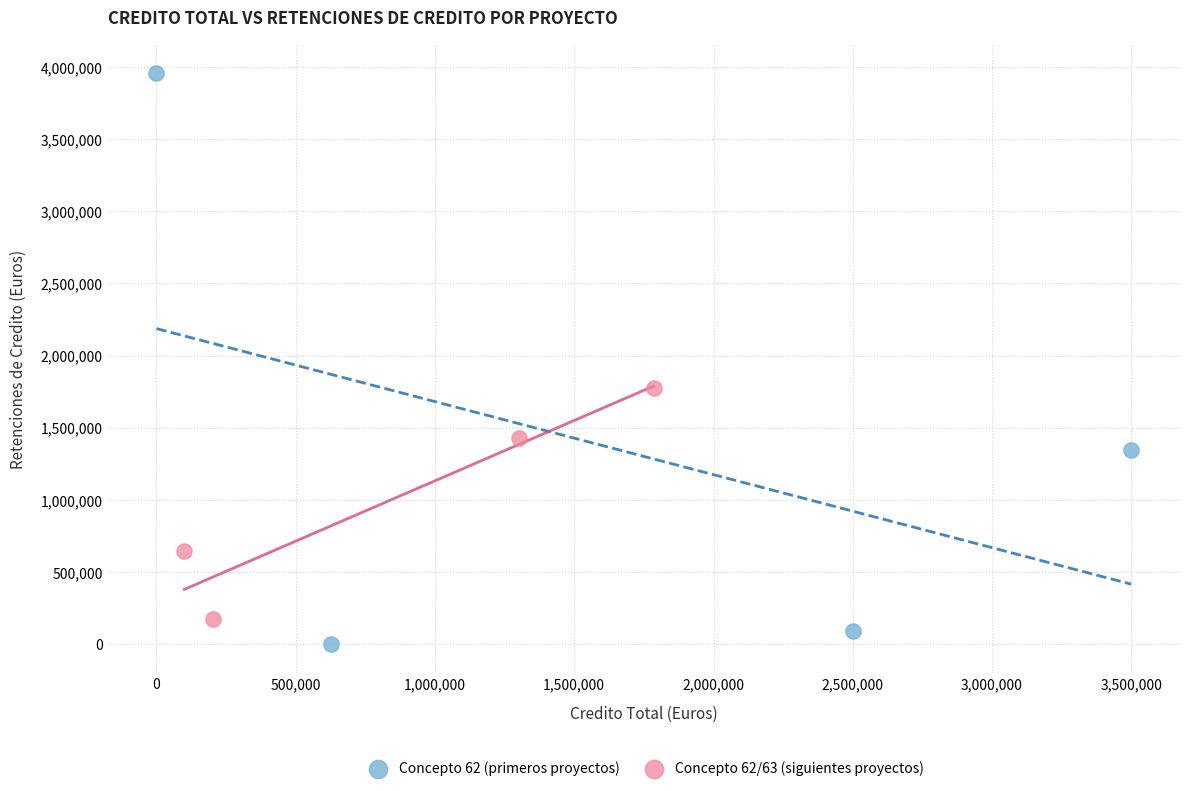

Which series contains the highest Y value?

Concepto 62 (primeros proyectos)